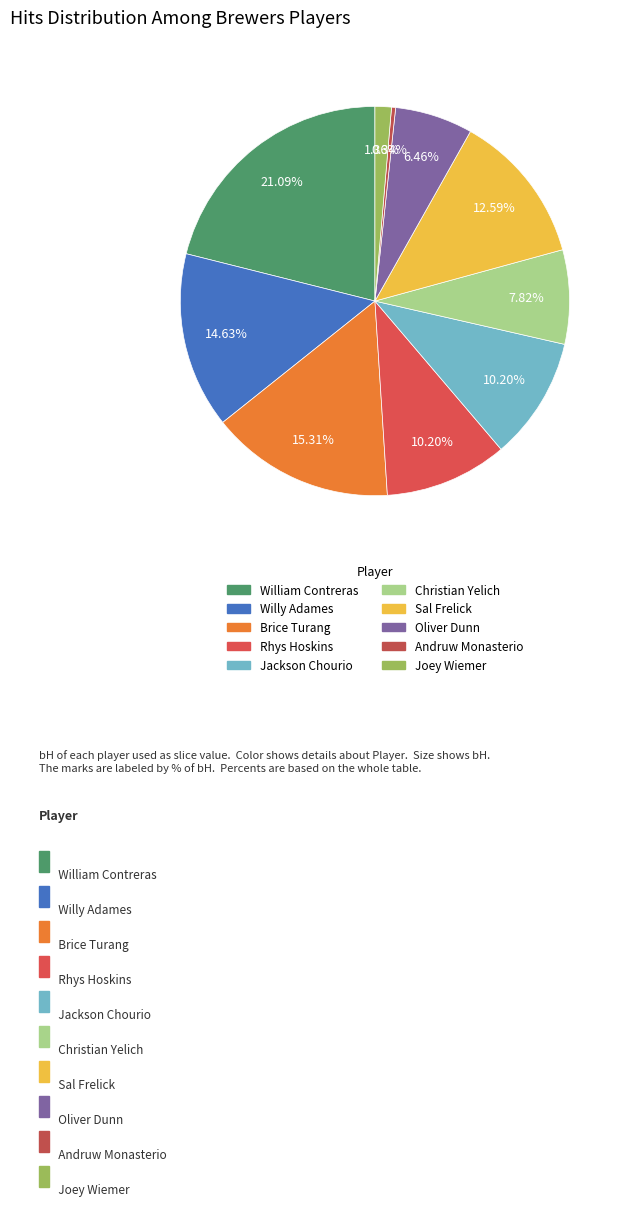

Rank the categories by value from highest to lowest.

William Contreras, Brice Turang, Willy Adames, Sal Frelick, Rhys Hoskins, Jackson Chourio, Christian Yelich, Oliver Dunn, Joey Wiemer, Andruw Monasterio